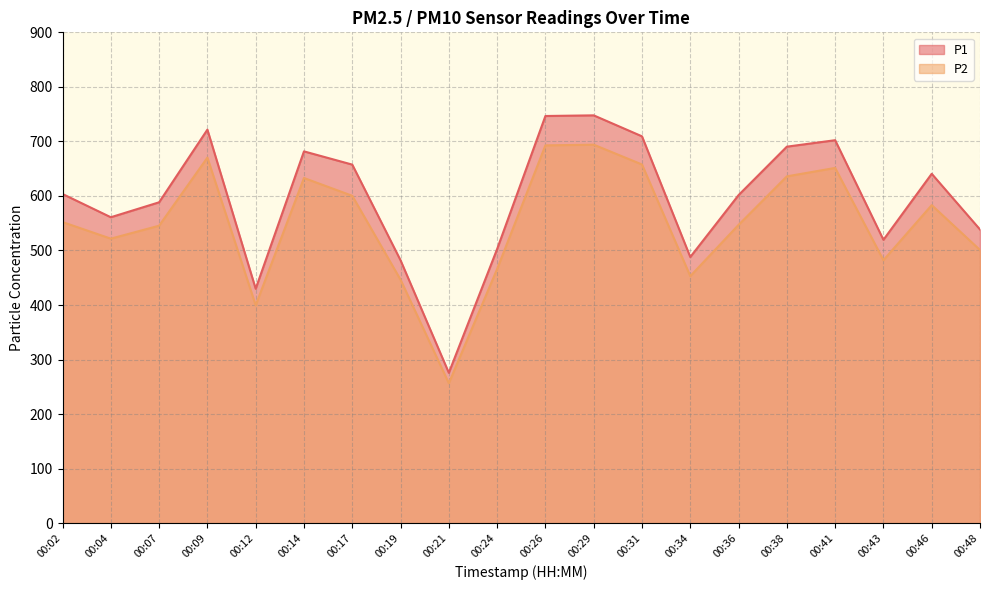

Which has a higher value, 00:21 or 00:29?

00:29